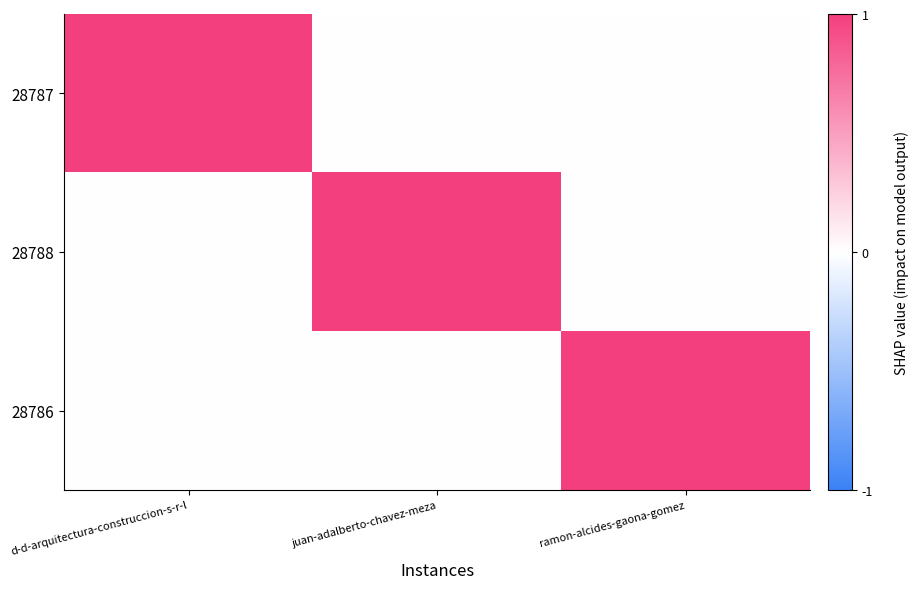

How many series are shown in this chart?

3